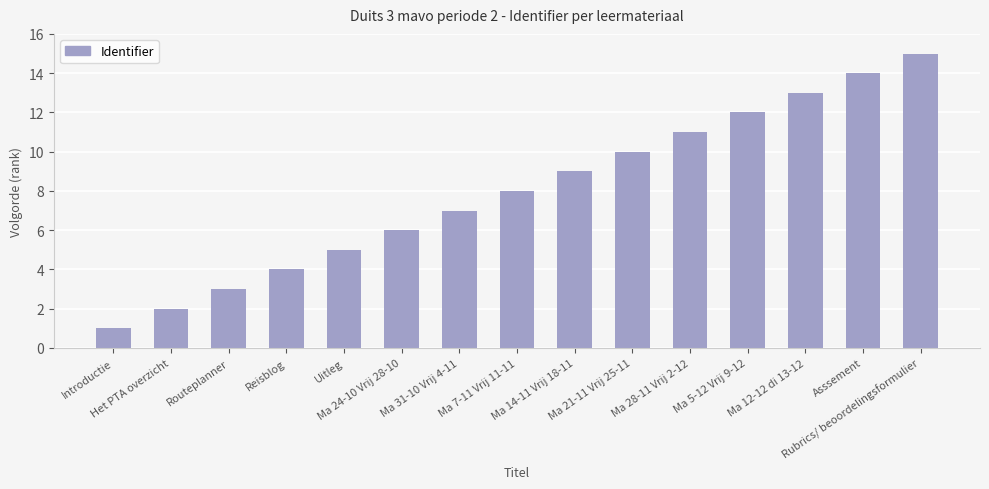

What position from the right is Ma 31-10 Vrij 4-11?

9